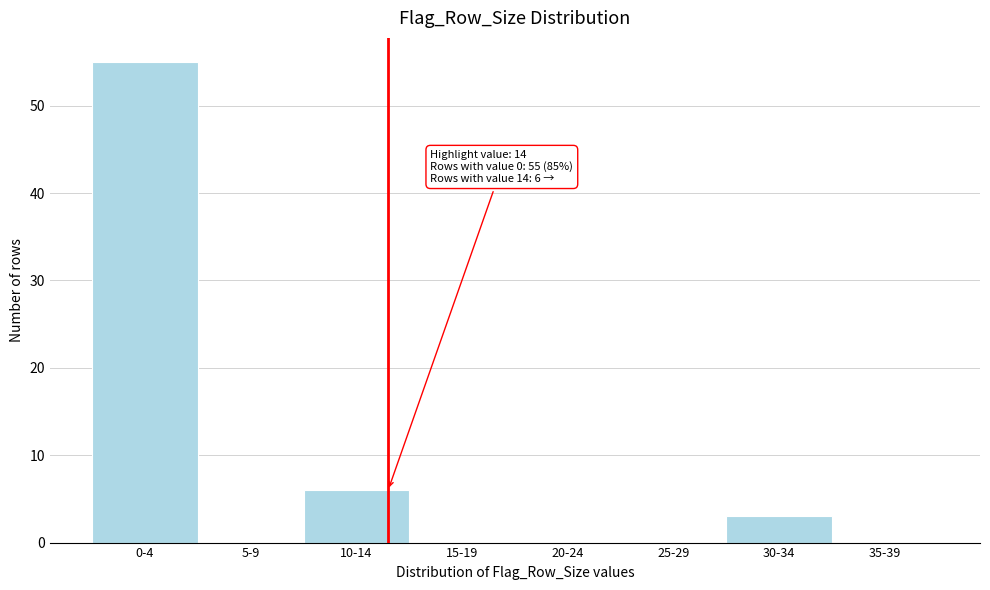

Reading right to left, transcribe all the data shown in this chart.

35-39=0	30-34=3	25-29=0	20-24=0	15-19=0	10-14=6	5-9=0	0-4=55